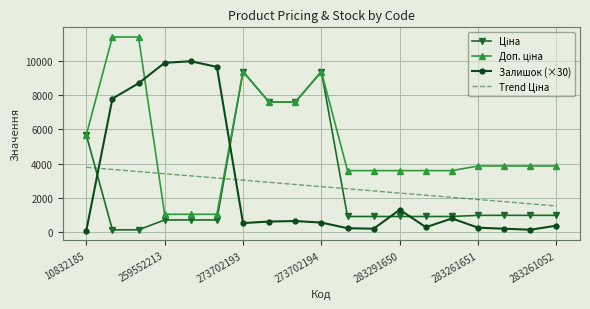

What is the maximum value shown in the chart?

11410.0